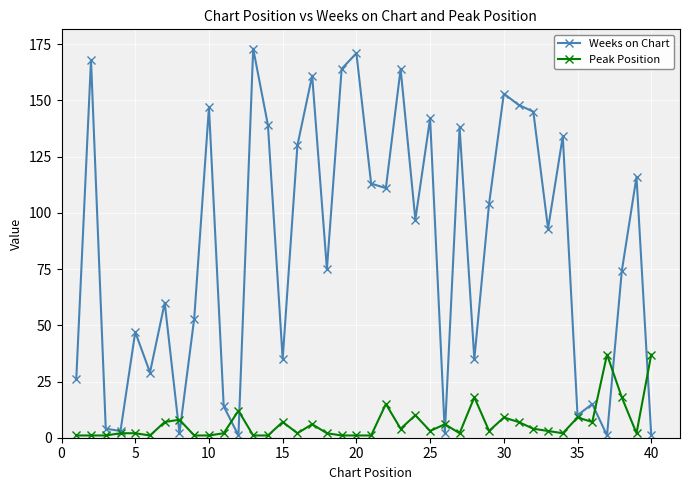

Which series has the largest range (max minus min)?

Weeks on Chart